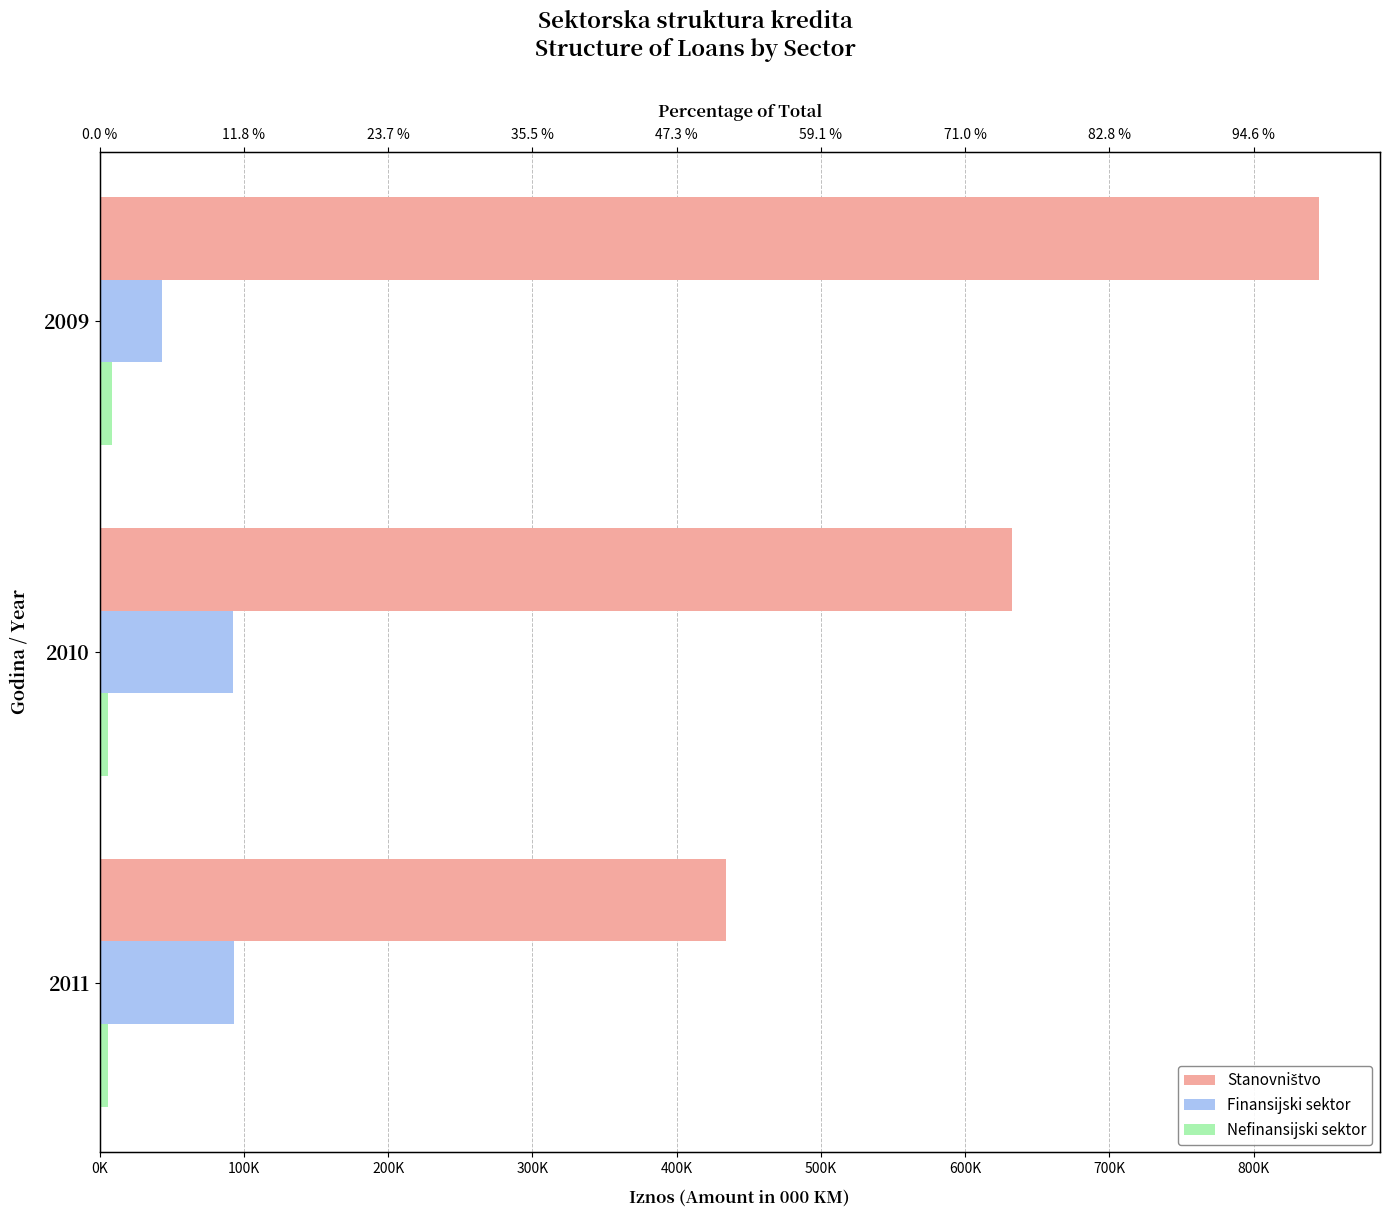

The value of Nefinansijski sektor at 2010 is 7830. True or false?

False